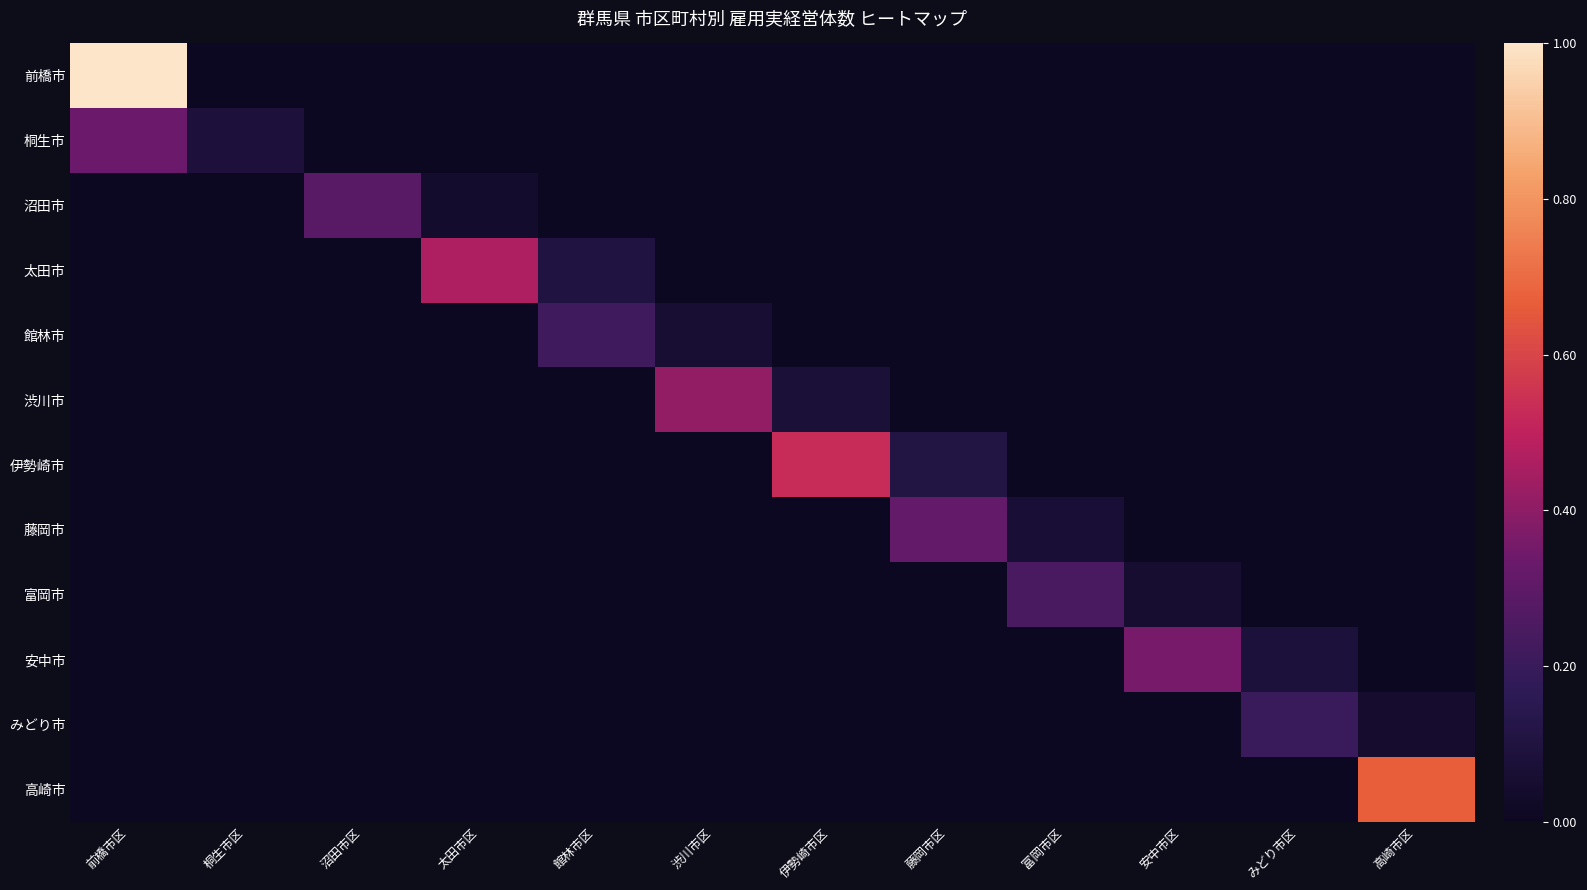

At which category does the chart reach its peak across all series?

前橋市区